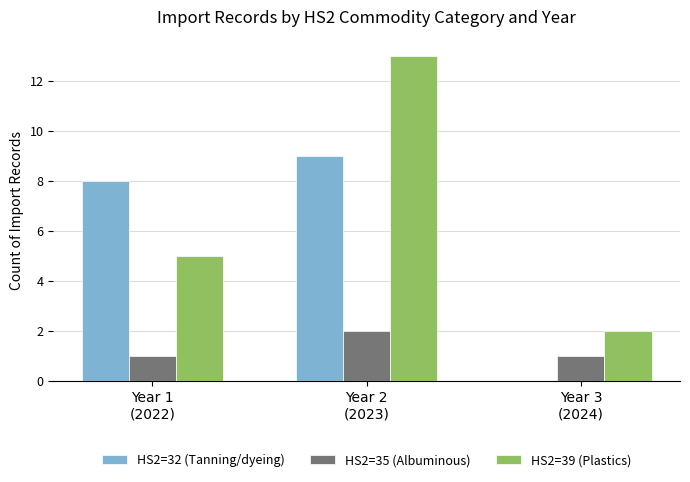

What is the sum of the HS2=39 (Plastics) values at Year 1
(2022) and Year 3
(2024)?

7